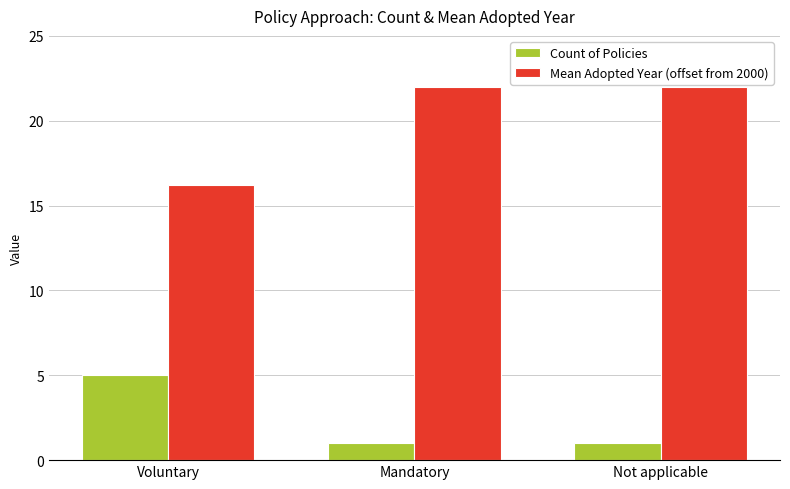

How many bars are there in total?

6